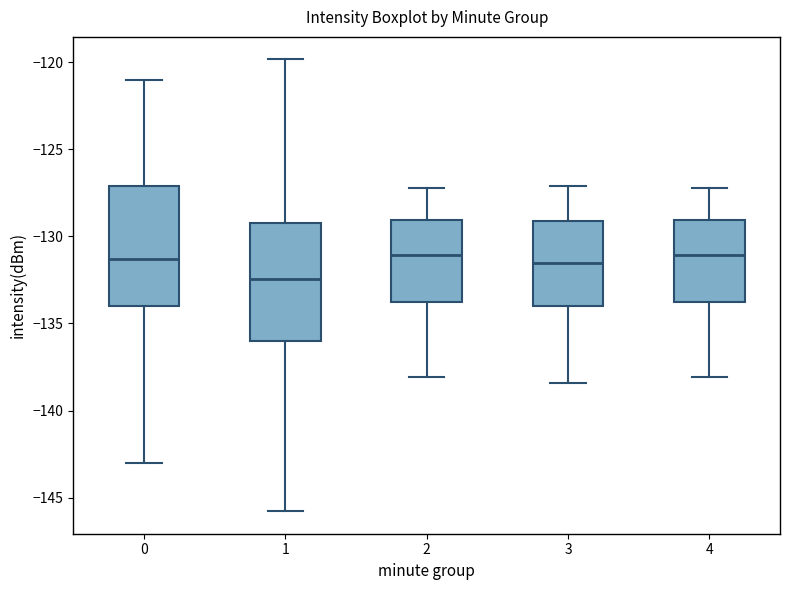

Reading left to right, read every box against the y-axis: the position of its median line, the range the box covers, and the ends of its whiskers. The values are not printed on the chart, so give them approximately, as read against the axis.

0: median -131.5, box -134.0 to -127.0, whiskers -143.0 to -121.0
1: median -132.5, box -136.0 to -129.0, whiskers -146.0 to -120.0
2: median -131.0, box -133.5 to -129.0, whiskers -138.0 to -127.0
3: median -131.5, box -134.0 to -129.0, whiskers -138.5 to -127.0
4: median -131.0, box -133.5 to -129.0, whiskers -138.0 to -127.0